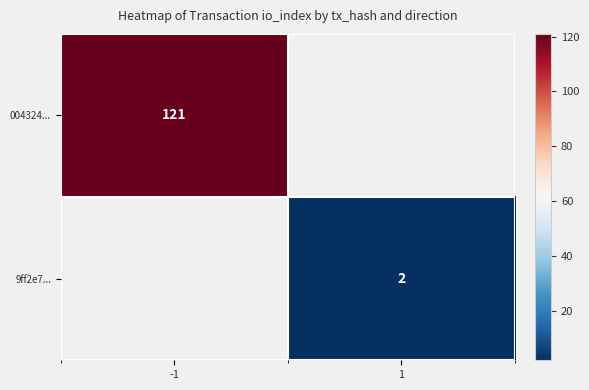

The 9ff2e7... series shows 2 at 1. True or false?

True